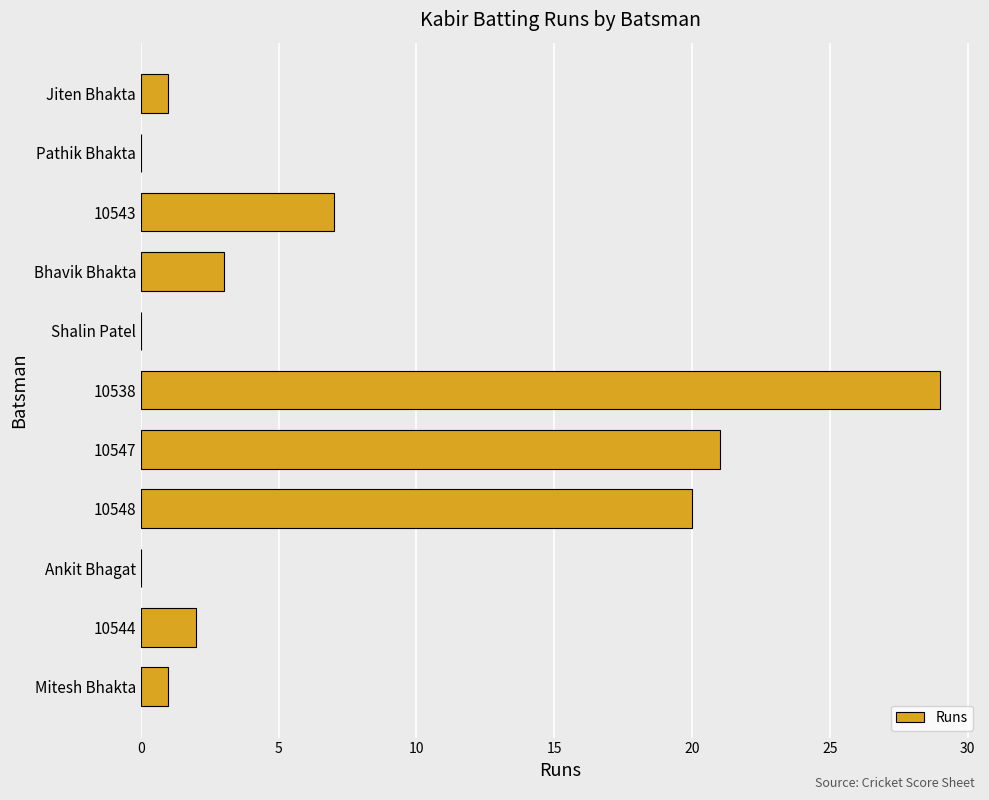

How many distinct data groups are displayed?

1